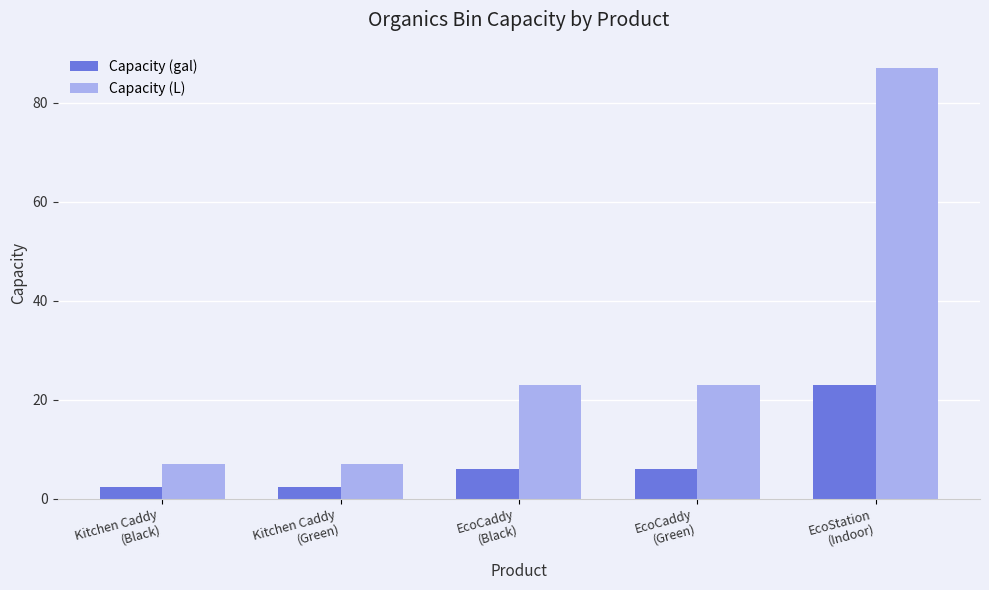

What is the total value across all series at Kitchen Caddy
(Black)?

9.4